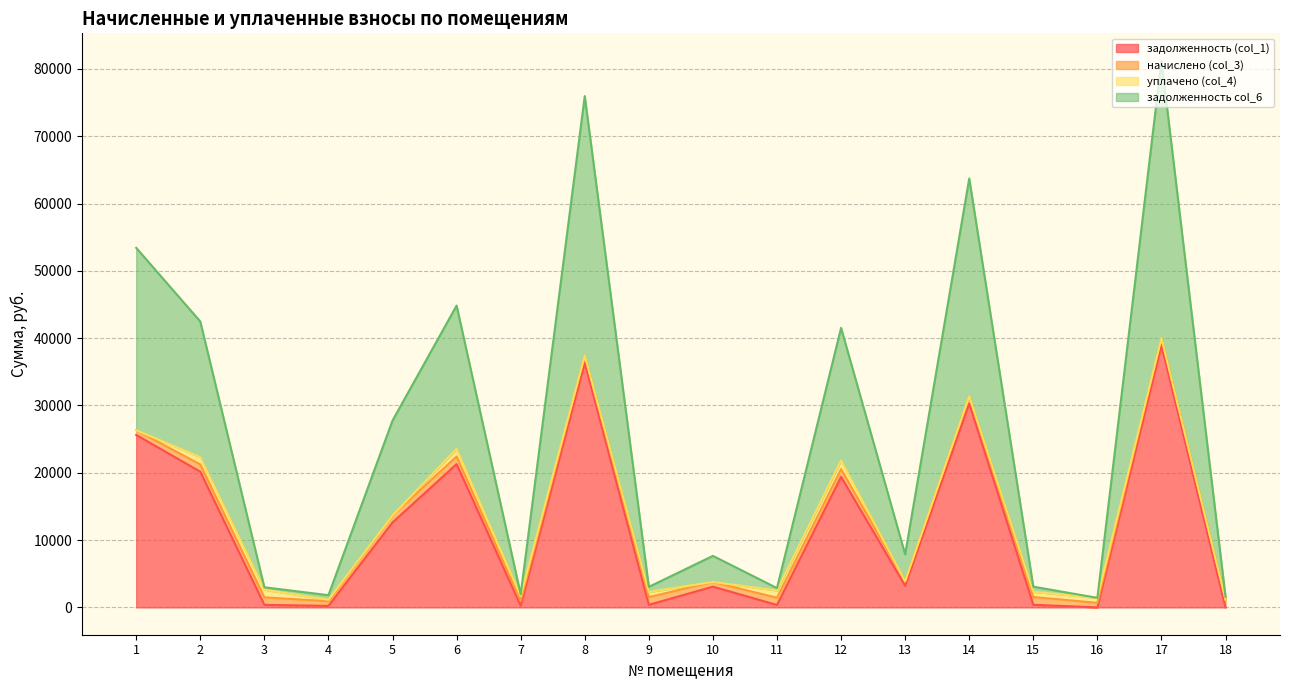

The value of задолженность col_6 at 2 is 42476.9. True or false?

True